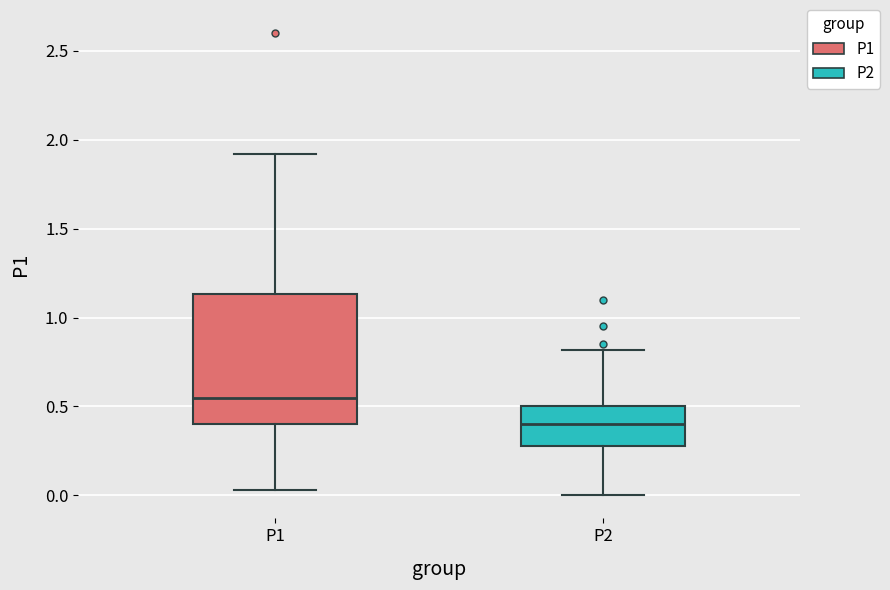

Where is the upper edge of the box for P2 on the y-axis? The values are not printed on the chart, so give them approximately, as read against the axis.

0.50